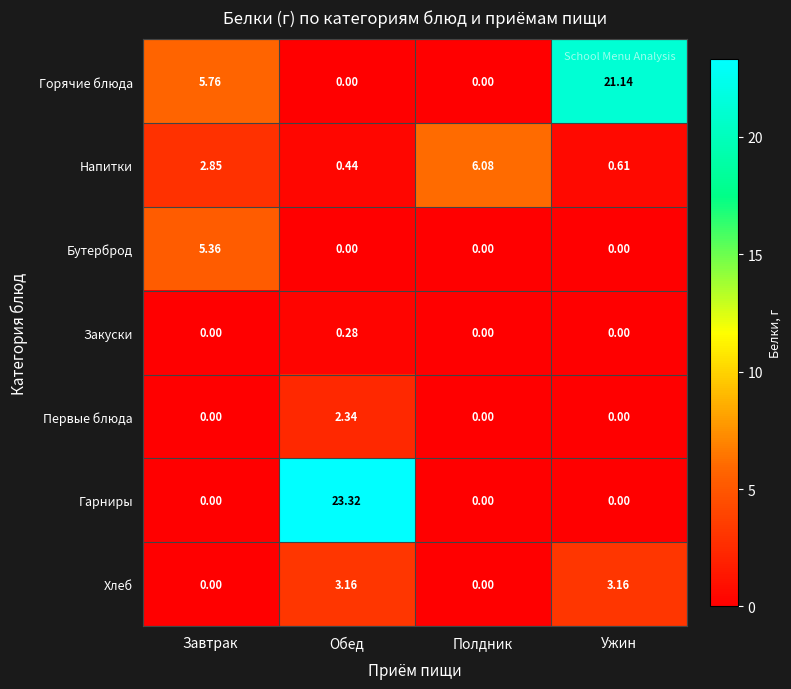

At which category is the sum across all series the highest?

Обед